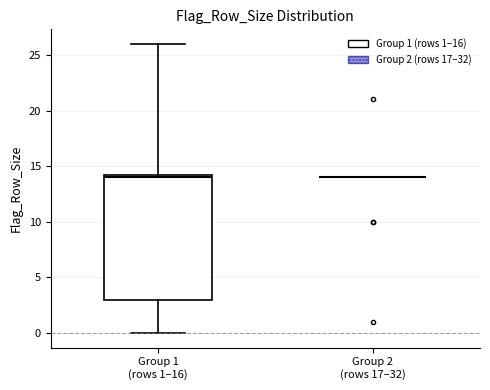

Where does the upper whisker of the box for Group 1 (rows 1–16) end on the y-axis? The values are not printed on the chart, so give them approximately, as read against the axis.

26.0